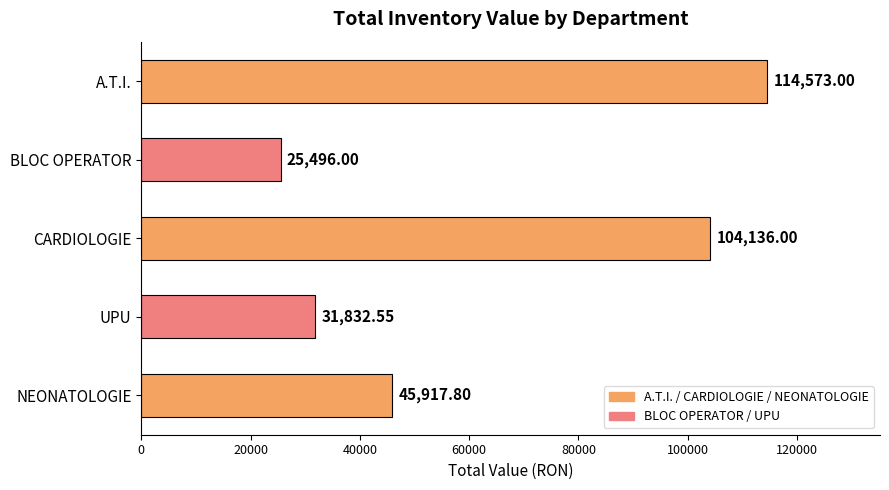

Rank the categories by value from highest to lowest.

A.T.I., CARDIOLOGIE, NEONATOLOGIE, UPU, BLOC OPERATOR